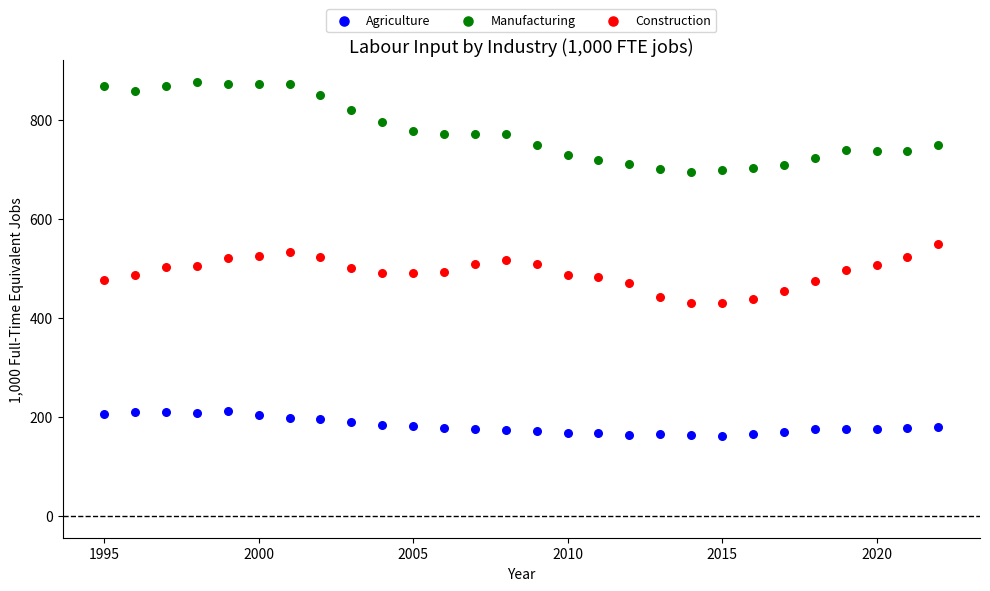

Which series has the largest Y range (max minus min)?

Manufacturing